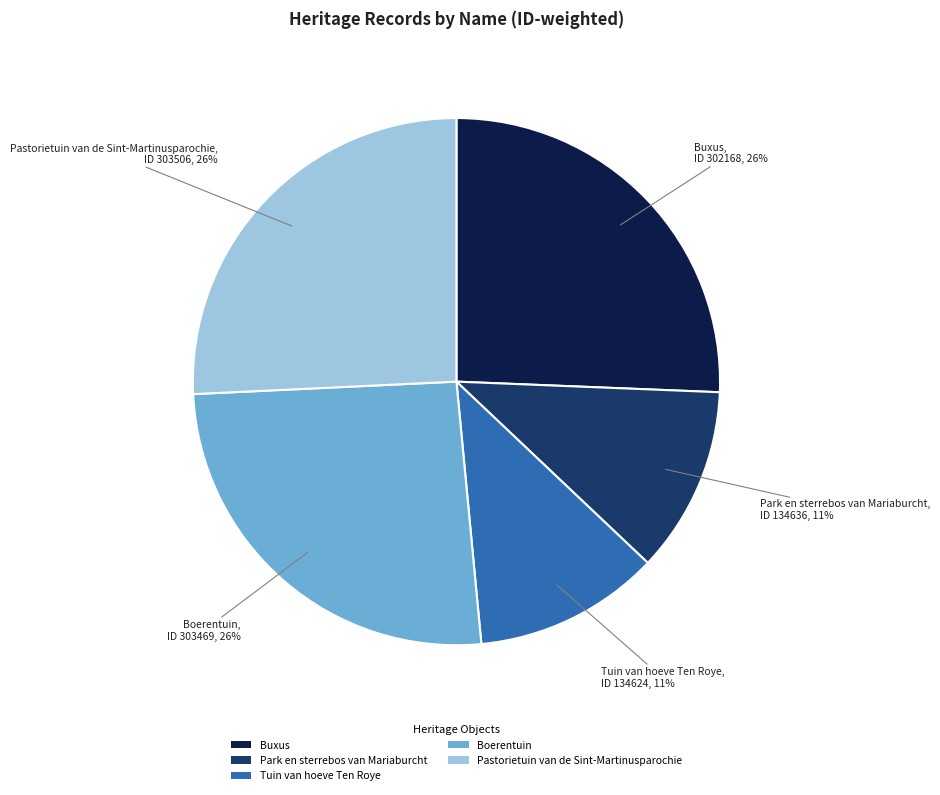

Is it true that Buxus is 26% of the pie?

True